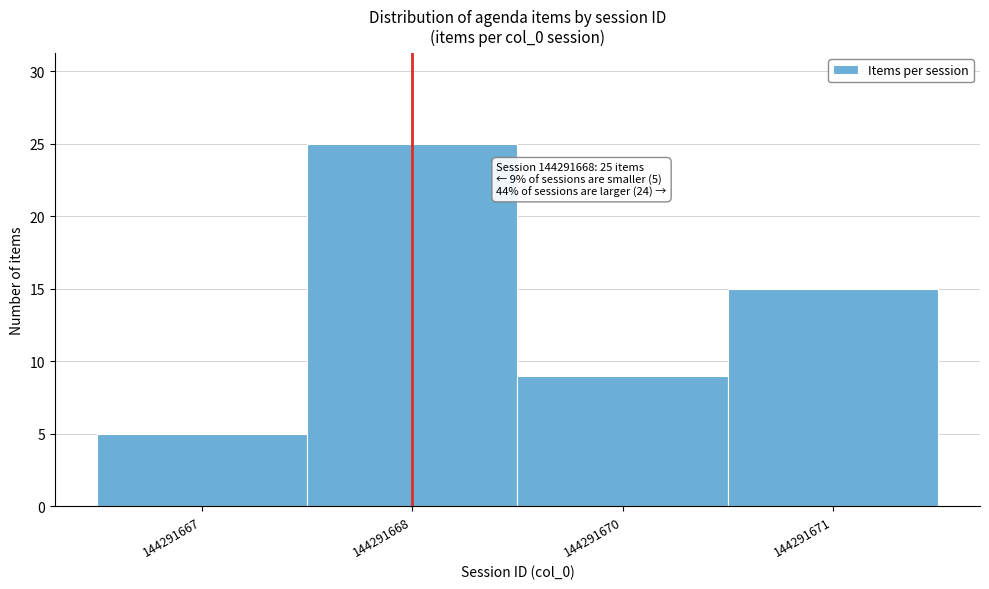

Reading left to right, list all the values displayed in this chart.

5	25	9	15